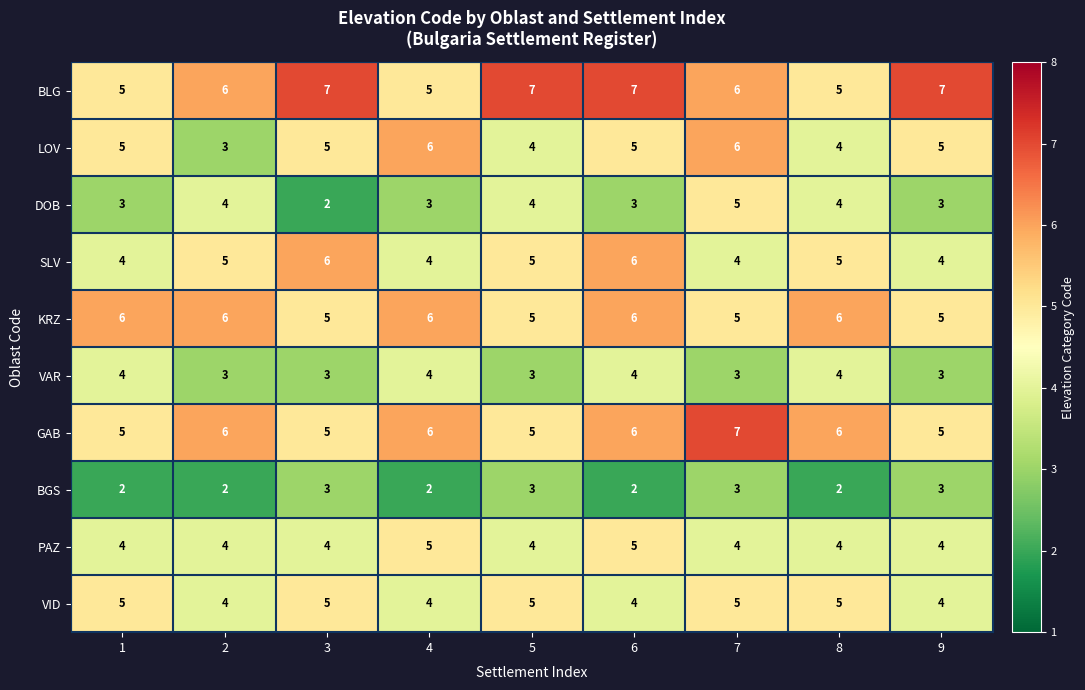

What is the total value across all series at 6?

48